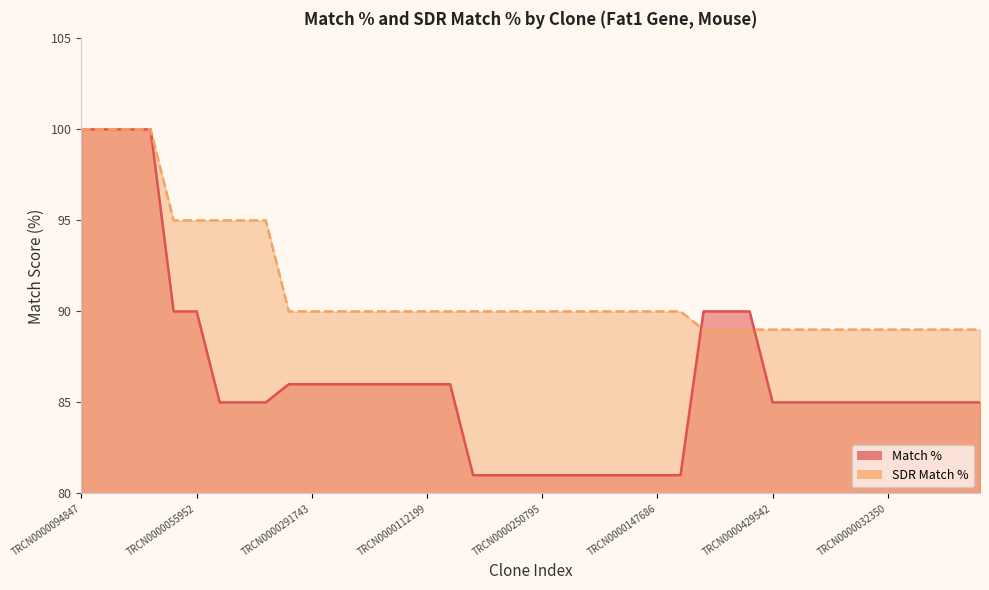

What is the label of the 1st point from the right?

TRCN0000189679